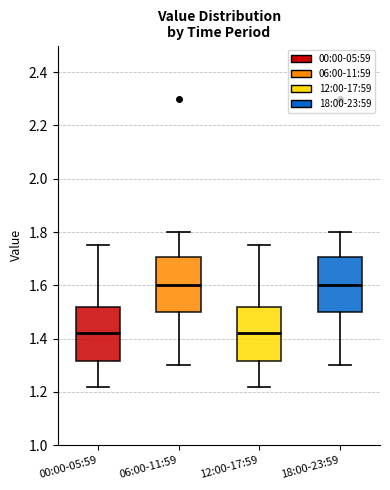

Reading left to right, read every box against the y-axis: the position of its median line, the range the box covers, and the ends of its whiskers. The values are not printed on the chart, so give them approximately, as read against the axis.

00:00-05:59: median 1.42, box 1.32 to 1.52, whiskers 1.22 to 1.76
06:00-11:59: median 1.60, box 1.50 to 1.70, whiskers 1.30 to 1.80
12:00-17:59: median 1.42, box 1.32 to 1.52, whiskers 1.22 to 1.76
18:00-23:59: median 1.60, box 1.50 to 1.70, whiskers 1.30 to 1.80